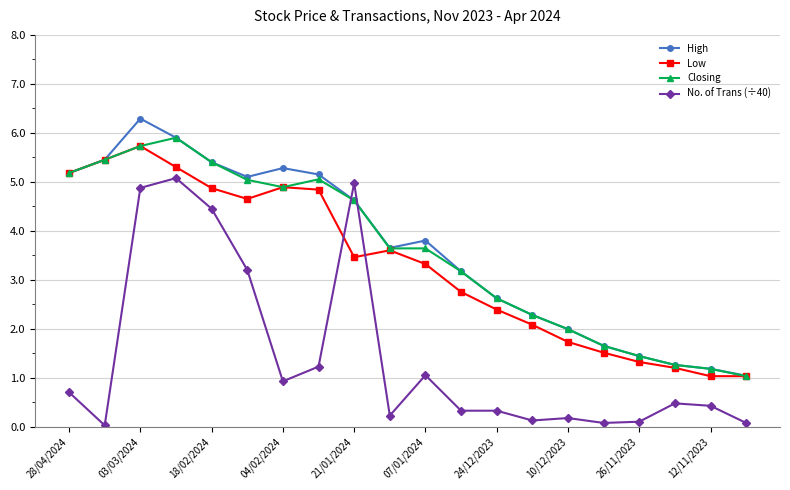

Does the chart display data point markers on the line(s)?

Yes